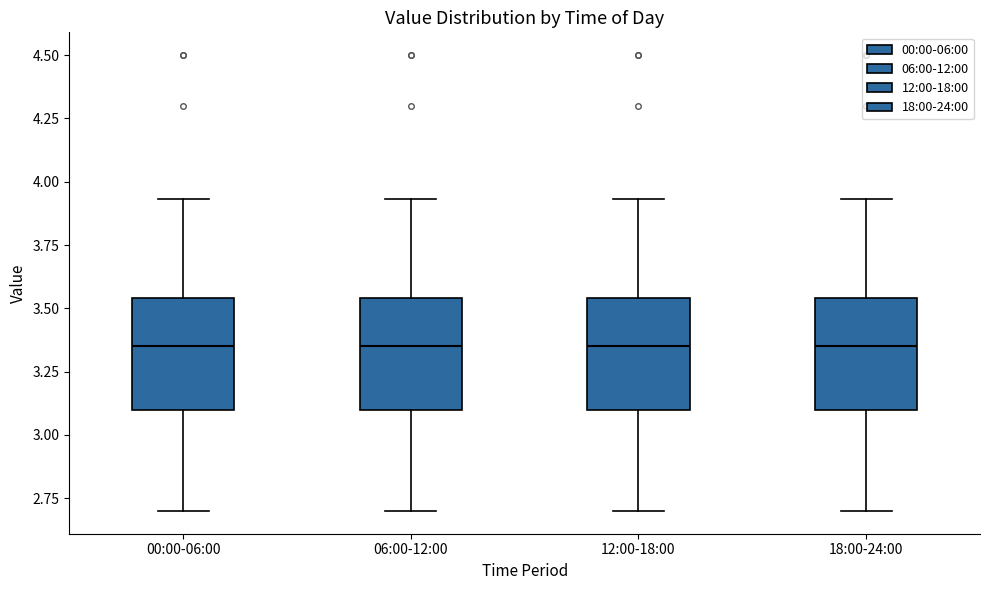

Reading left to right, read every box against the y-axis: the position of its median line, the range the box covers, and the ends of its whiskers. The values are not printed on the chart, so give them approximately, as read against the axis.

00:00-06:00: median 3.35, box 3.10 to 3.55, whiskers 2.70 to 3.95
06:00-12:00: median 3.35, box 3.10 to 3.55, whiskers 2.70 to 3.95
12:00-18:00: median 3.35, box 3.10 to 3.55, whiskers 2.70 to 3.95
18:00-24:00: median 3.35, box 3.10 to 3.55, whiskers 2.70 to 3.95